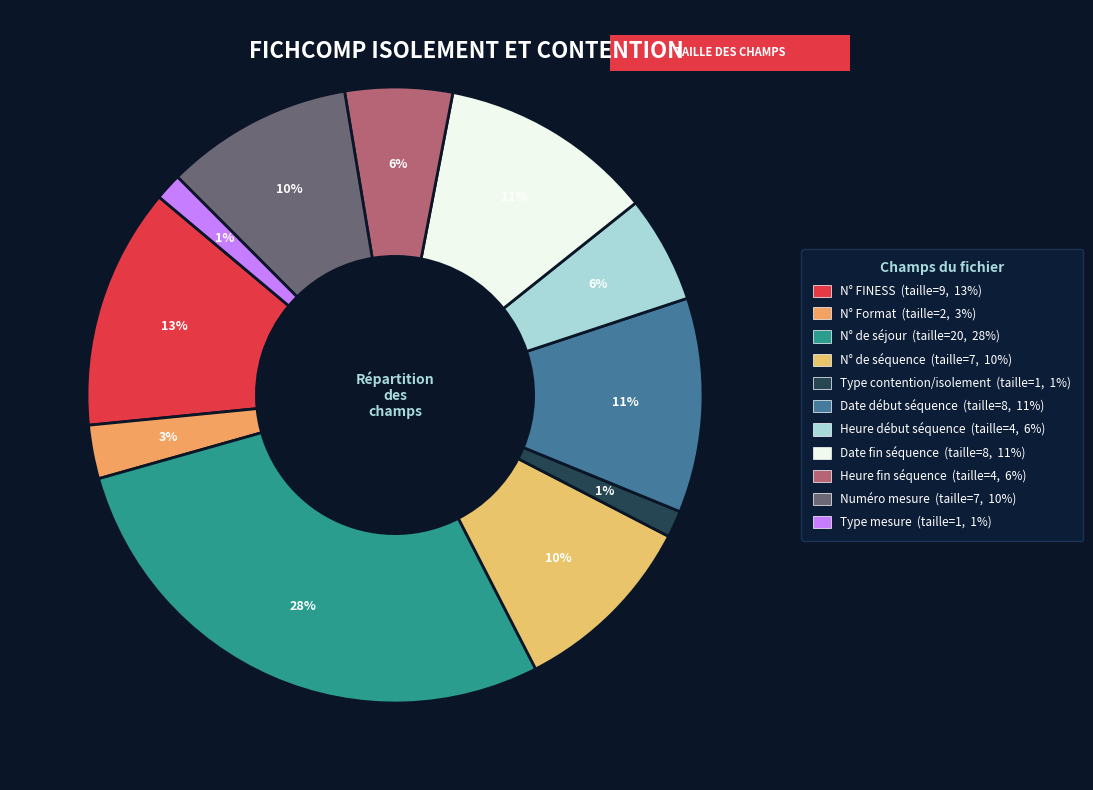

Count the number of slices in the pie.

11